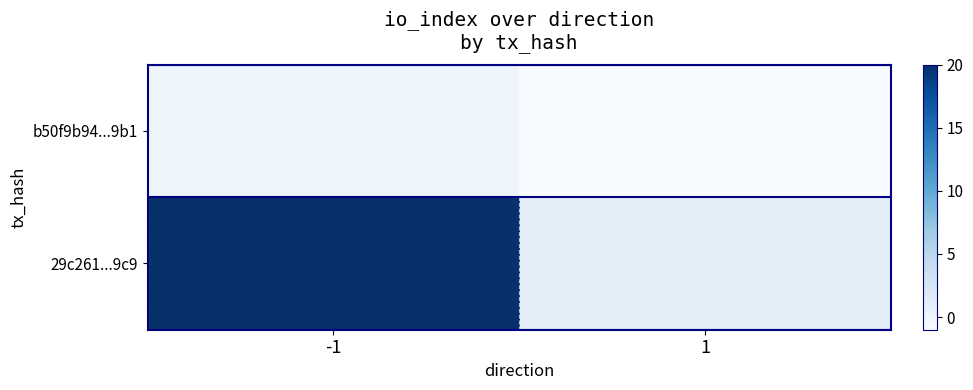

Which series changed the most between -1 and 1?

29c261...9c9